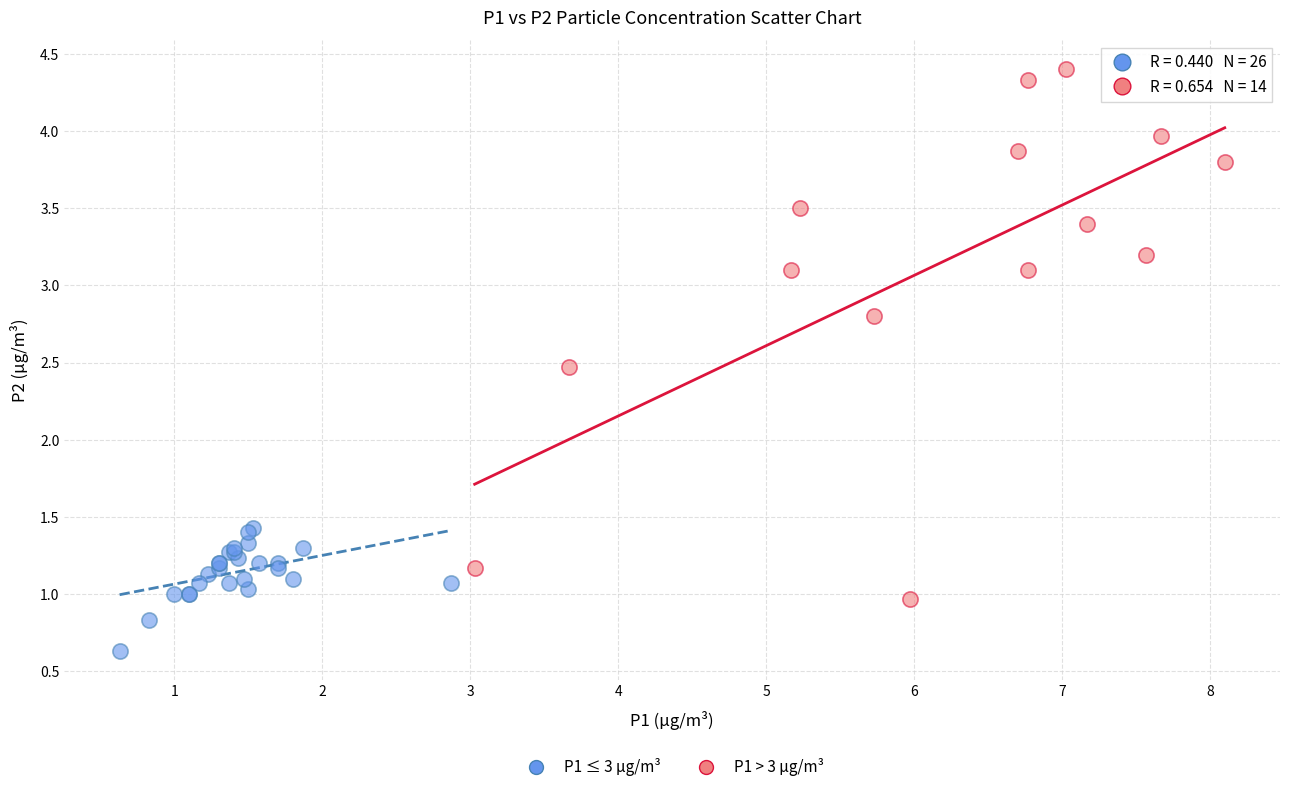

Which series reaches the minimum Y coordinate?

P1 ≤ 3 µg/m³